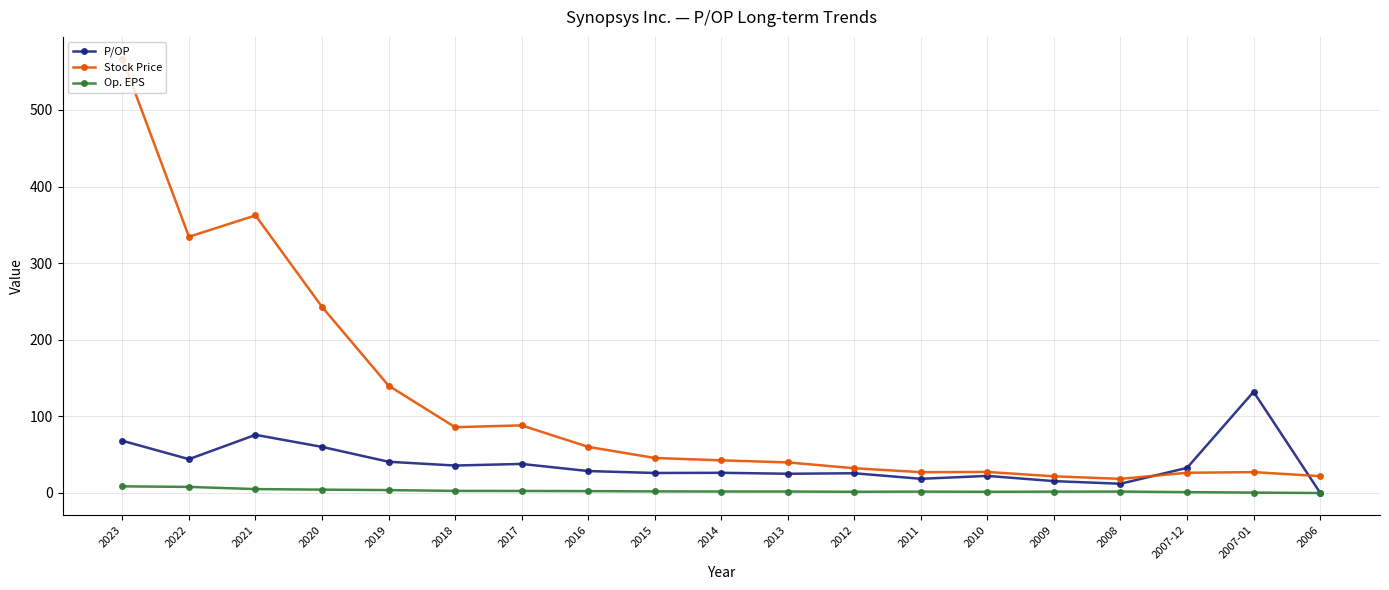

At 2020, list the series in order from largest to smallest.

Stock Price, P/OP, Op. EPS